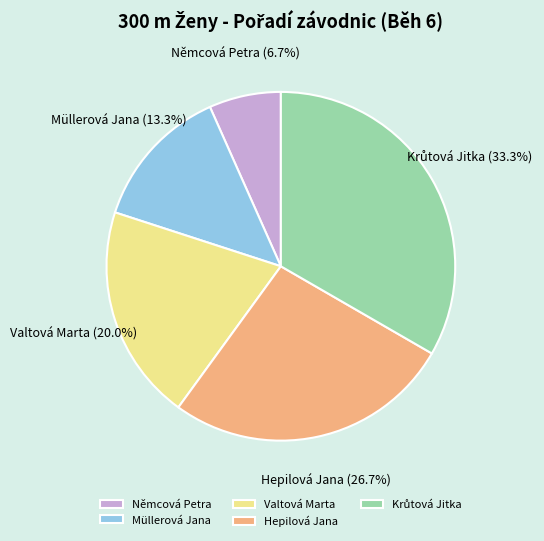

What is the smallest slice in the pie chart?

Němcová Petra